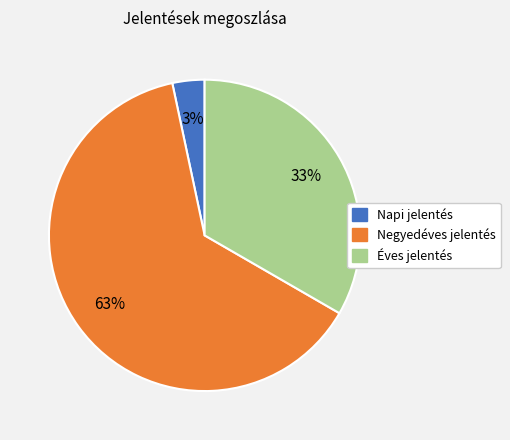

Which has a higher value, Éves jelentés or Napi jelentés?

Éves jelentés